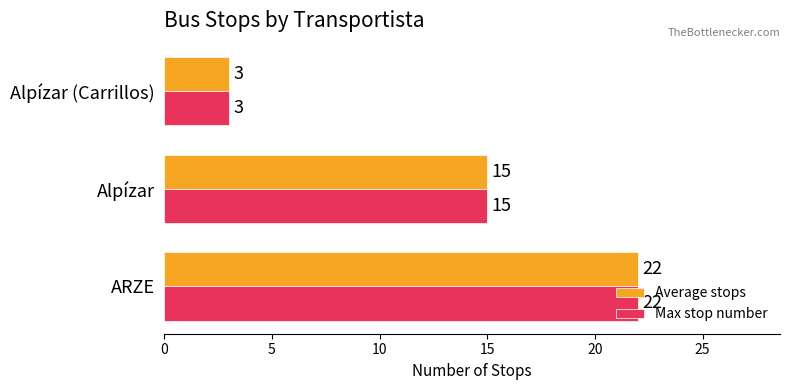

How many data points does each series have?

3